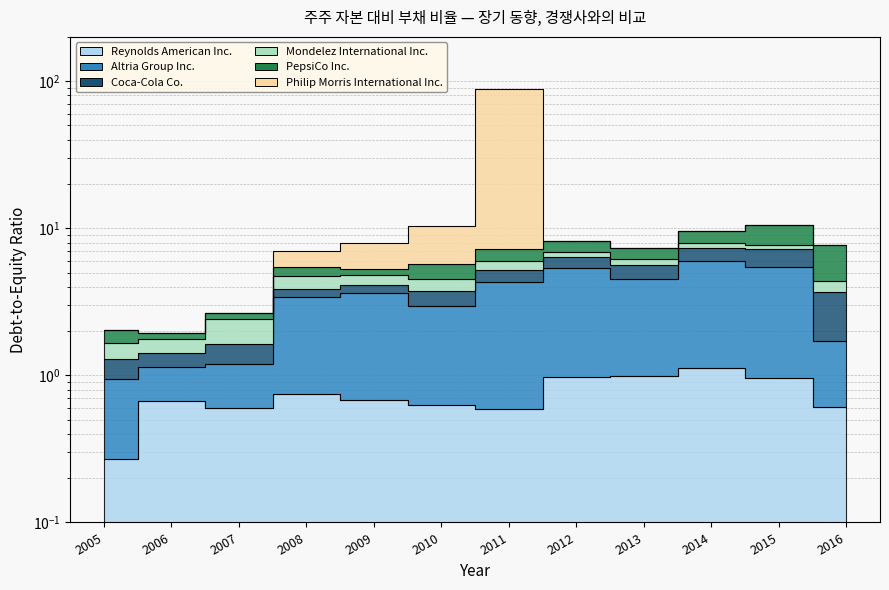

Which category has the highest value across all series?

2011